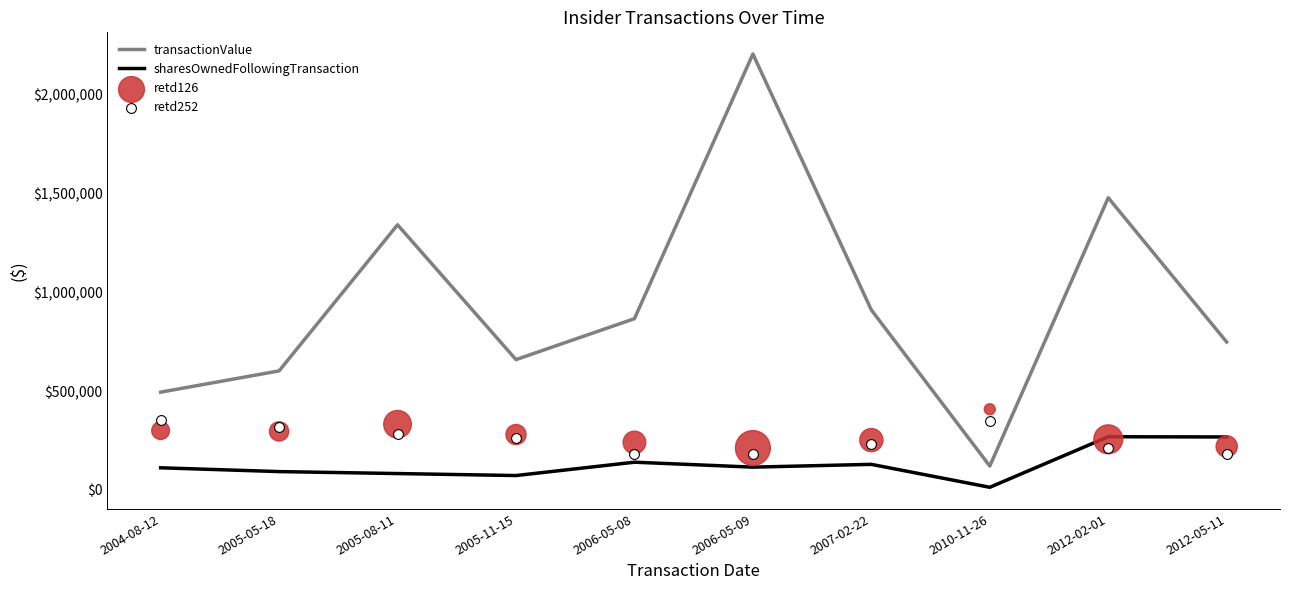

Is the value of transactionValue at 2004-08-12 greater than the value of retd252 at 2005-11-15?

Yes